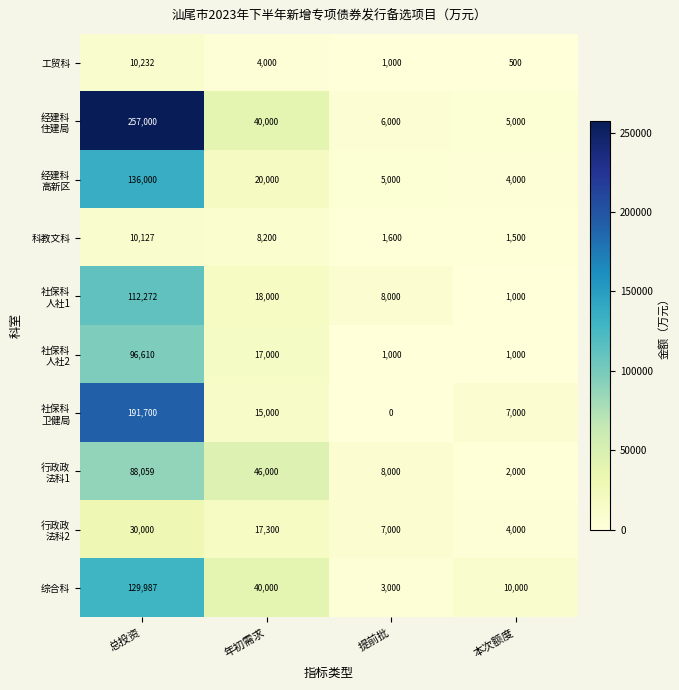

At how many categories does at least one series exceed 10172?

2